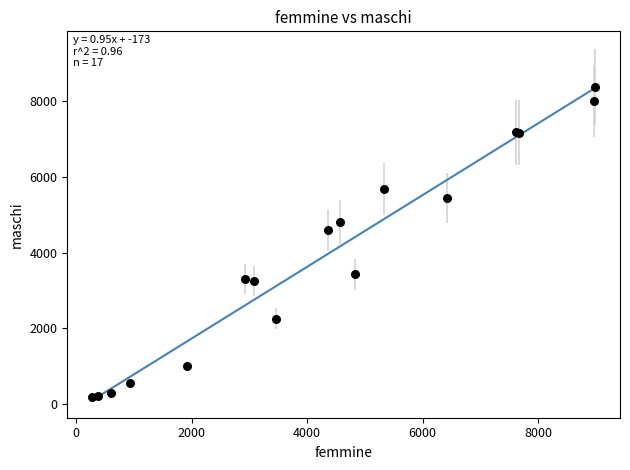

What Y value in the scatter plot is closest to 4281?

4586